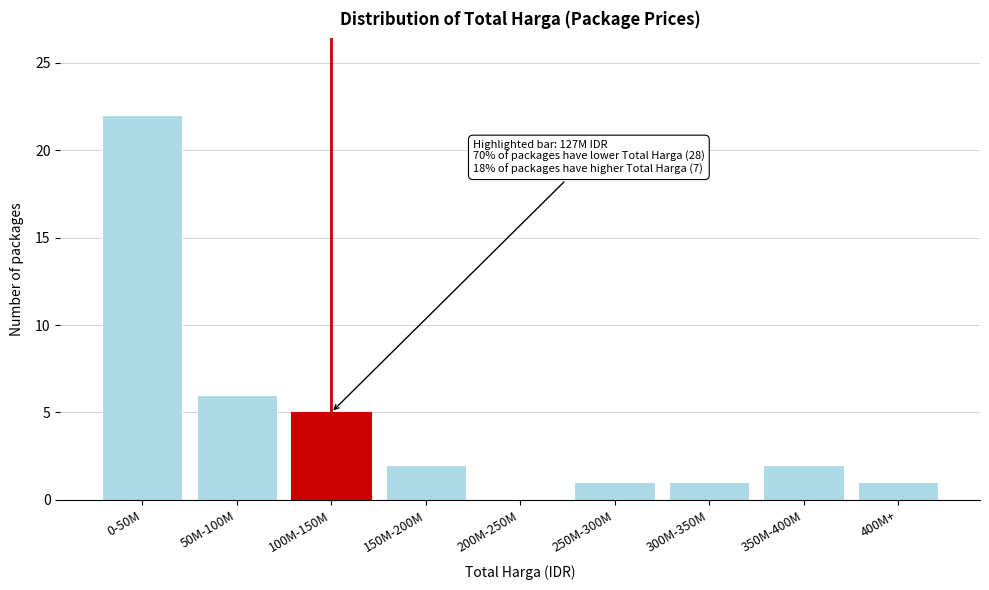

Reading left to right, transcribe all the data shown in this chart.

0-50M=22	50M-100M=6	100M-150M=5	150M-200M=2	200M-250M=0	250M-300M=1	300M-350M=1	350M-400M=2	400M+=1